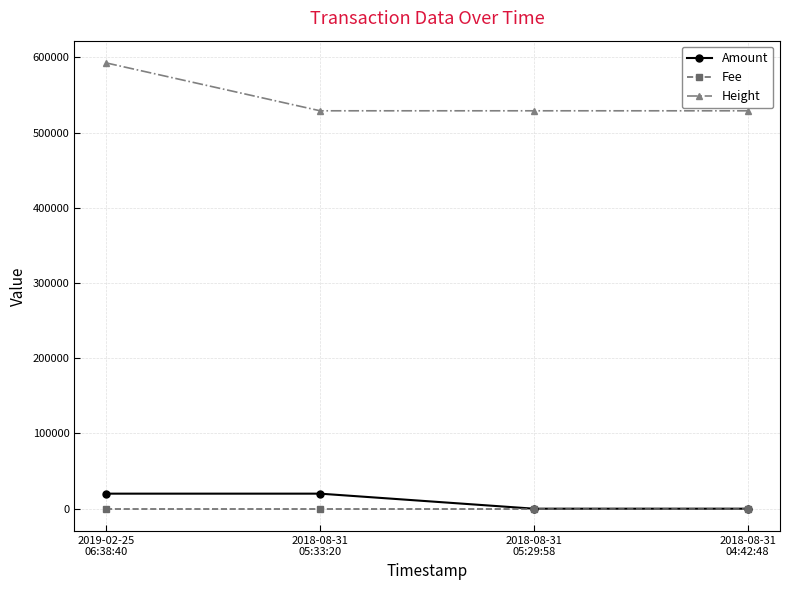

What is the greatest value displayed?

592676.0